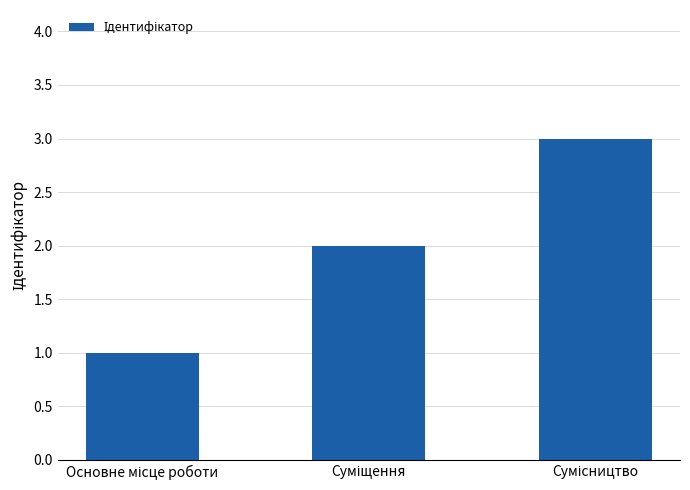

What is the greatest value displayed?

3